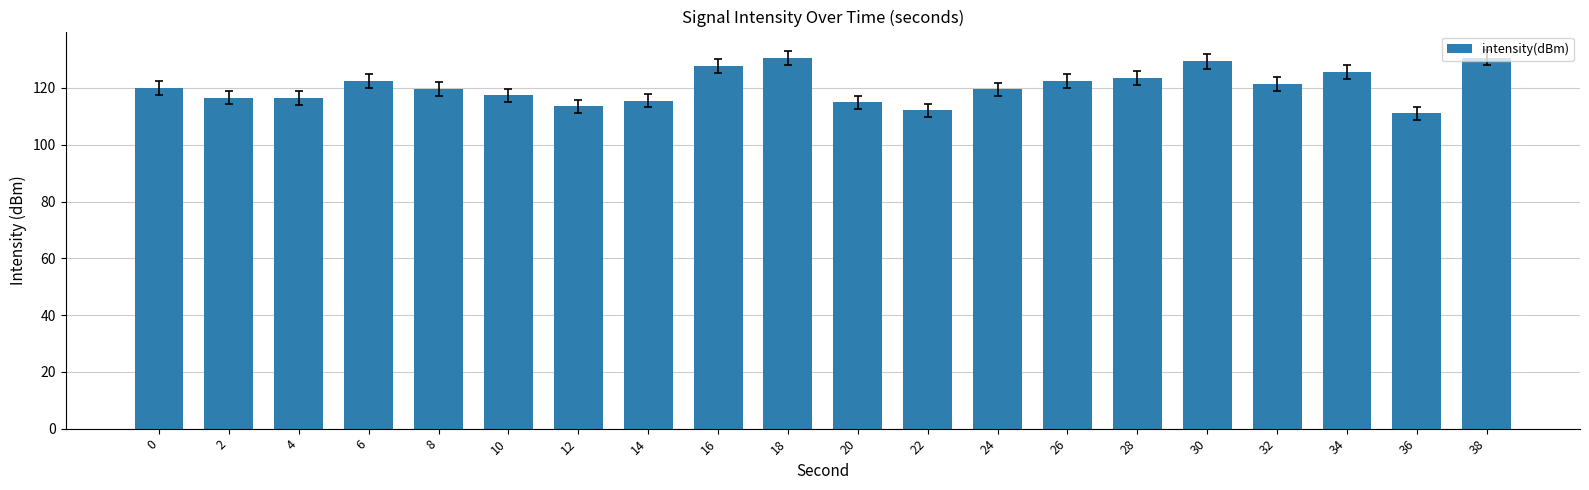

Does the chart contain stacked bars?

No